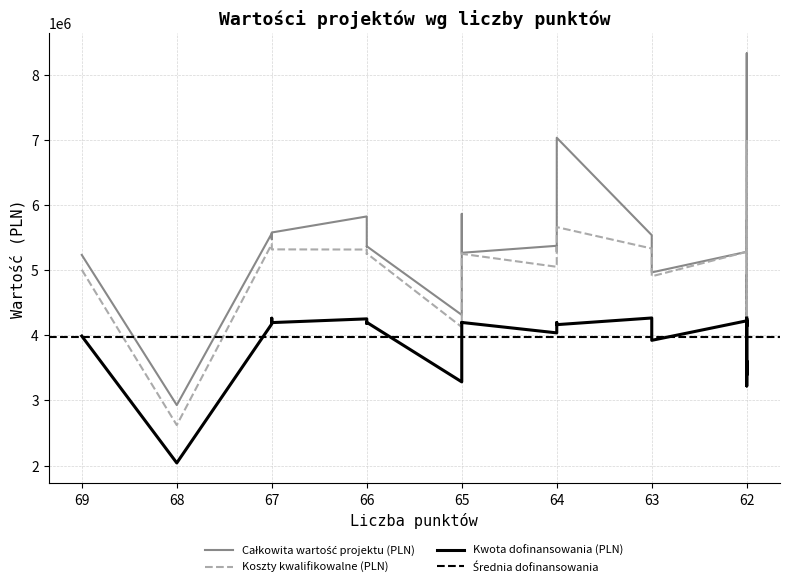

What is the value of the Całkowita wartość projektu (PLN) point at the 6th from the left?

5825520.4